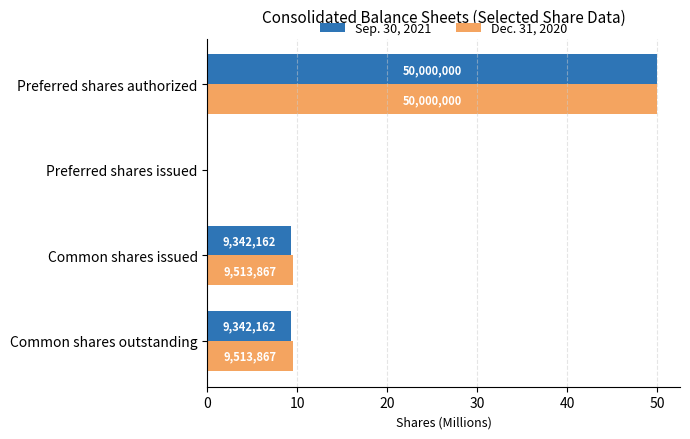

What are all the series names shown in the legend?

Sep. 30, 2021, Dec. 31, 2020